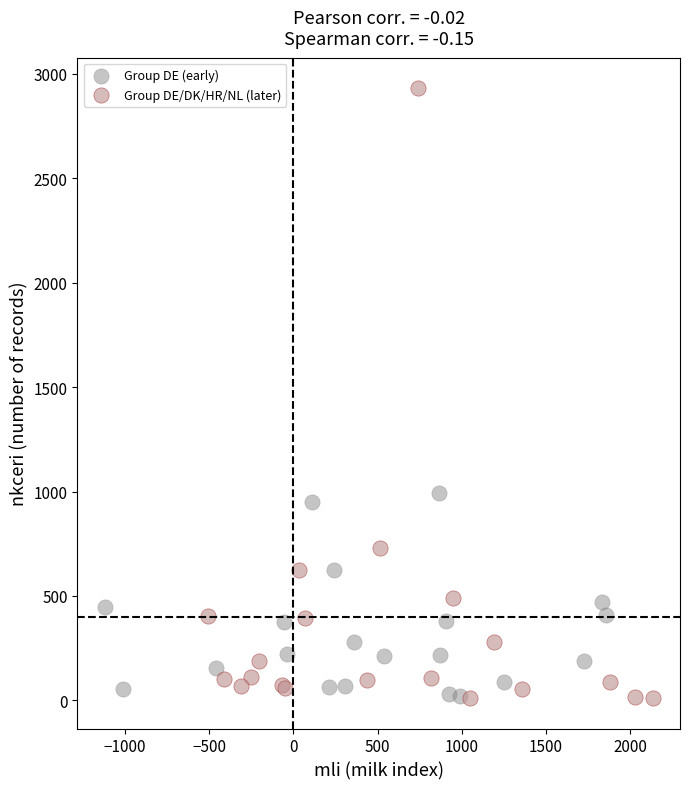

What are all the series names shown in the legend?

Group DE (early), Group DE/DK/HR/NL (later)